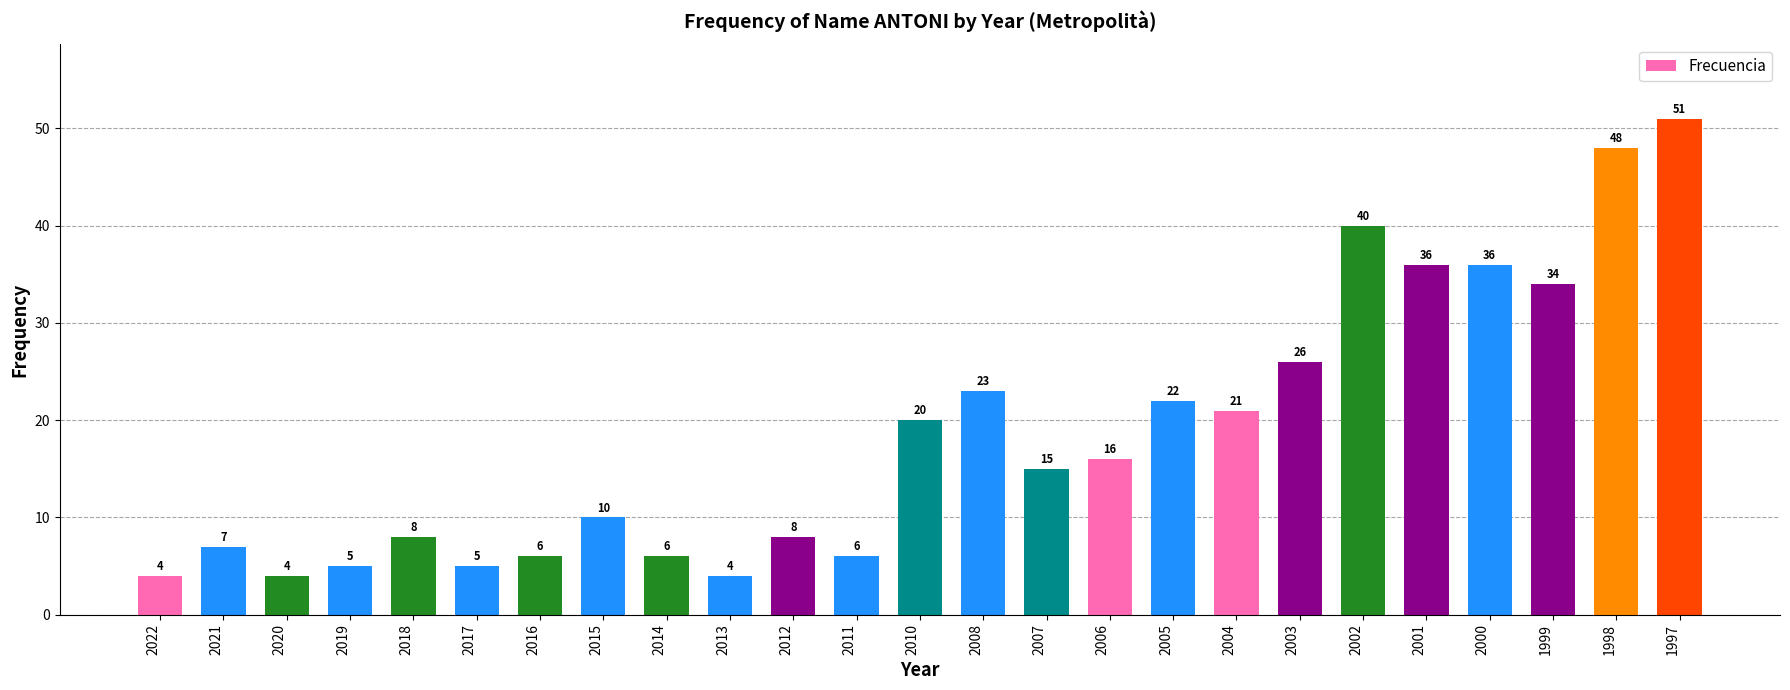

What is the sum of all values?

461